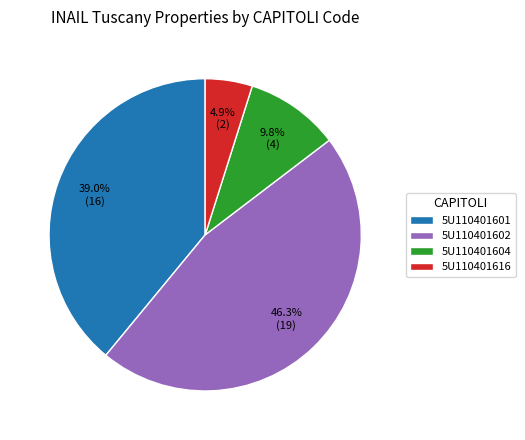

How much of the chart is everything except 5U110401601?

61.0%